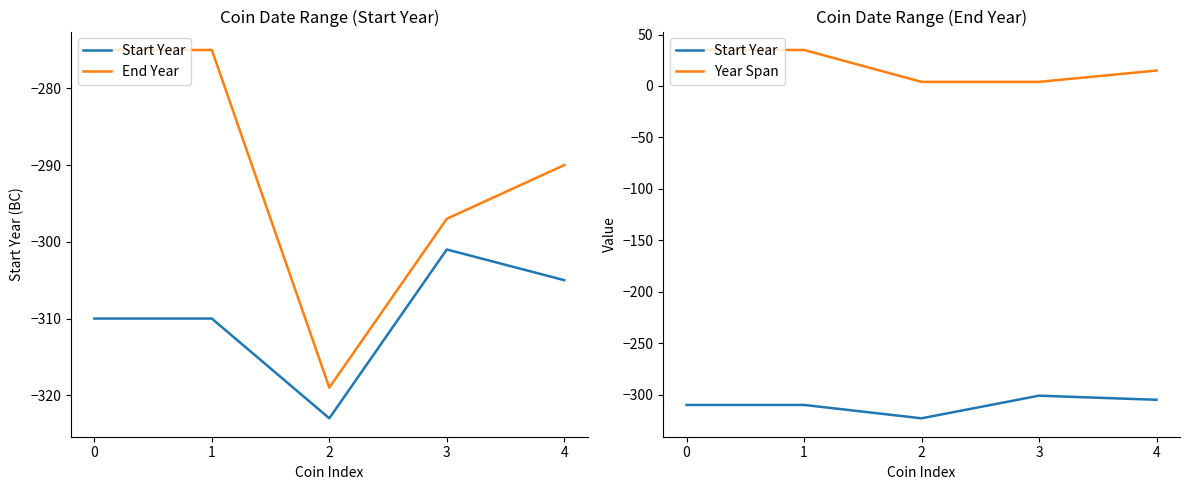

Count the number of data series in this chart.

3